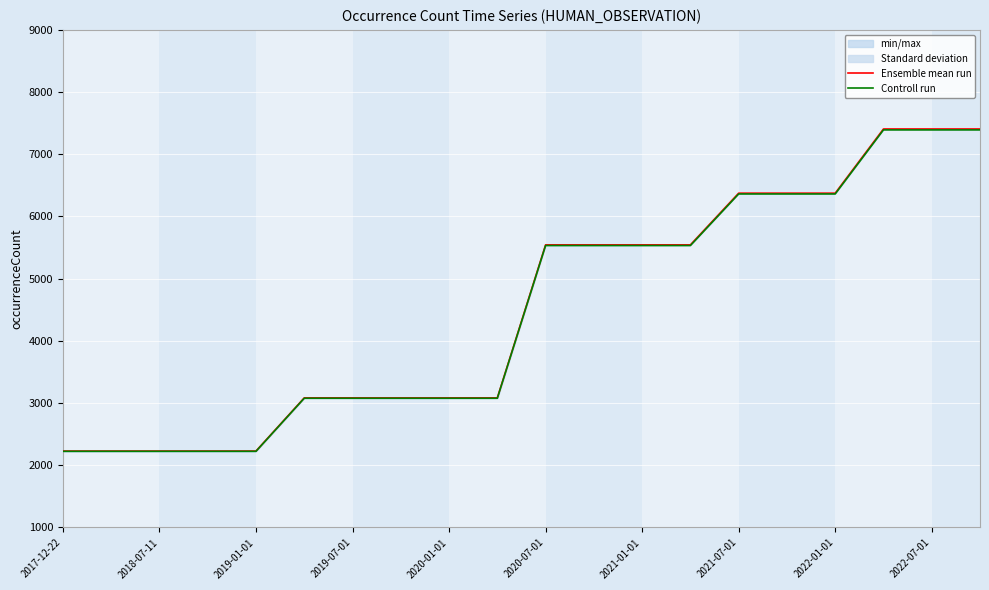

At which category is the sum across all series the highest?

17